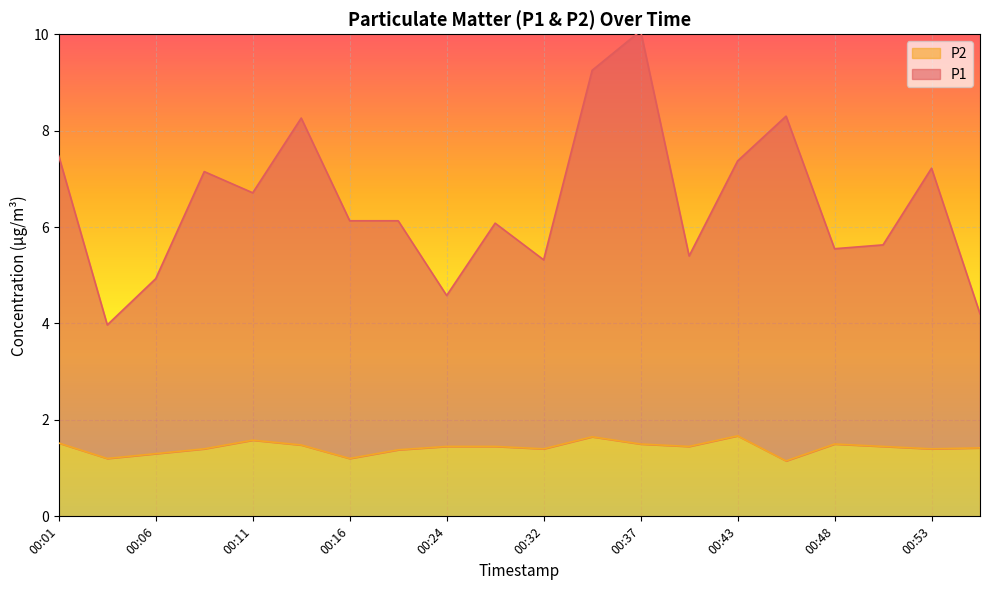

What are all the series names shown in the legend?

P2, P1